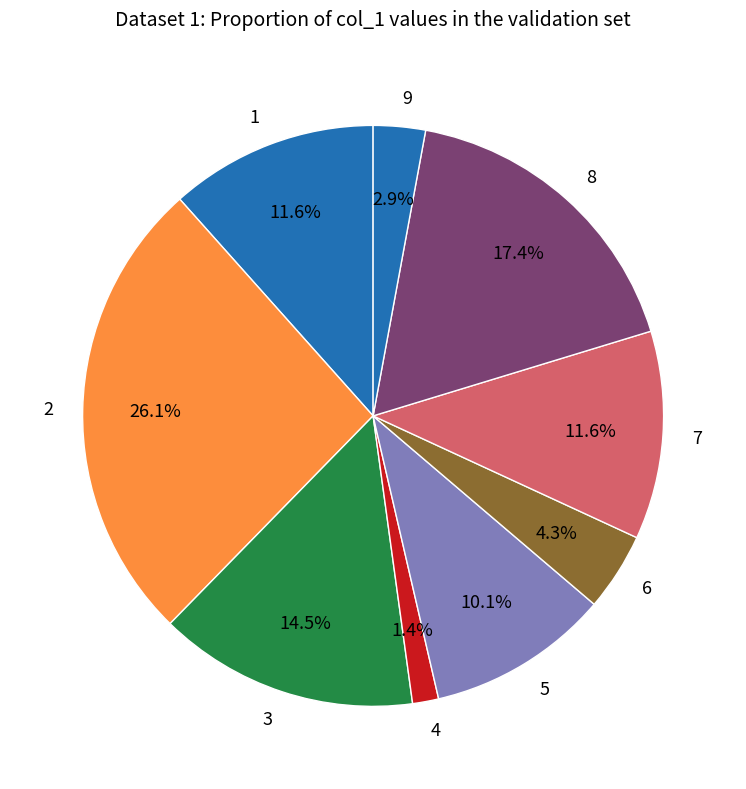

Which category has the biggest portion of the pie?

2